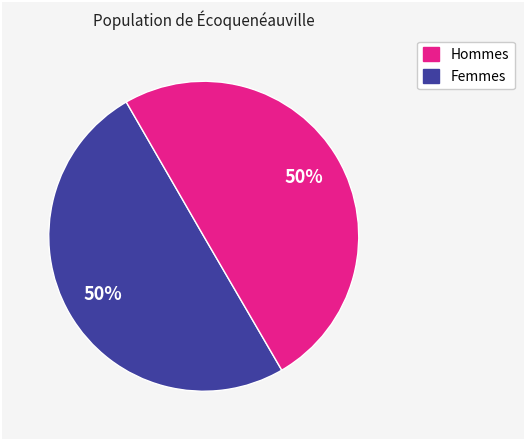

How many segments does this pie chart have?

2